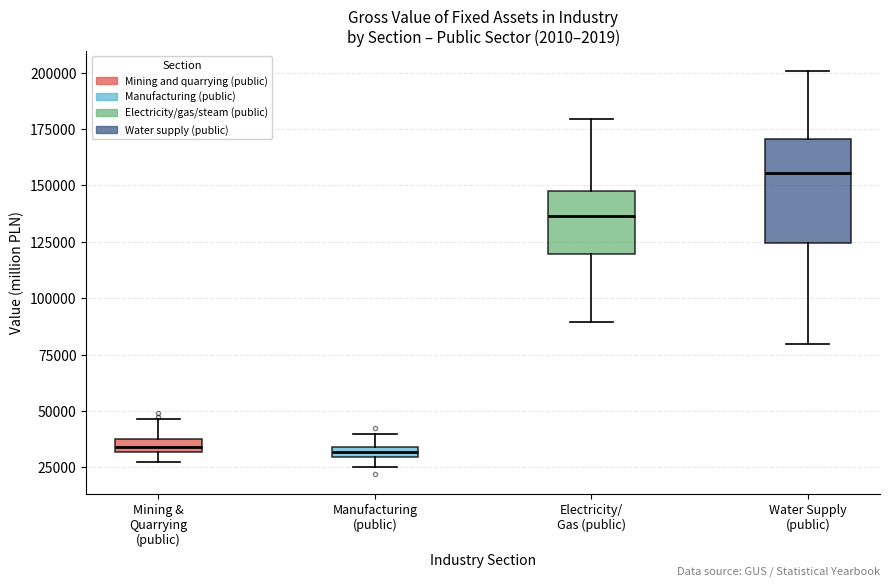

Which box has the highest median line?

Water Supply (public)